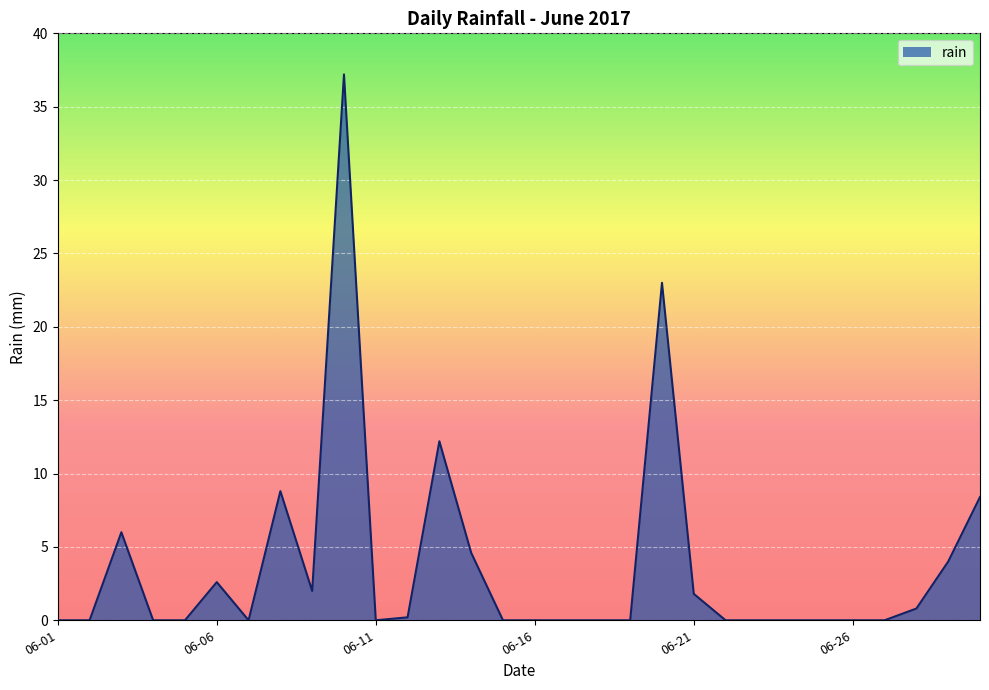

What is the difference between the maximum and minimum values?

37.2